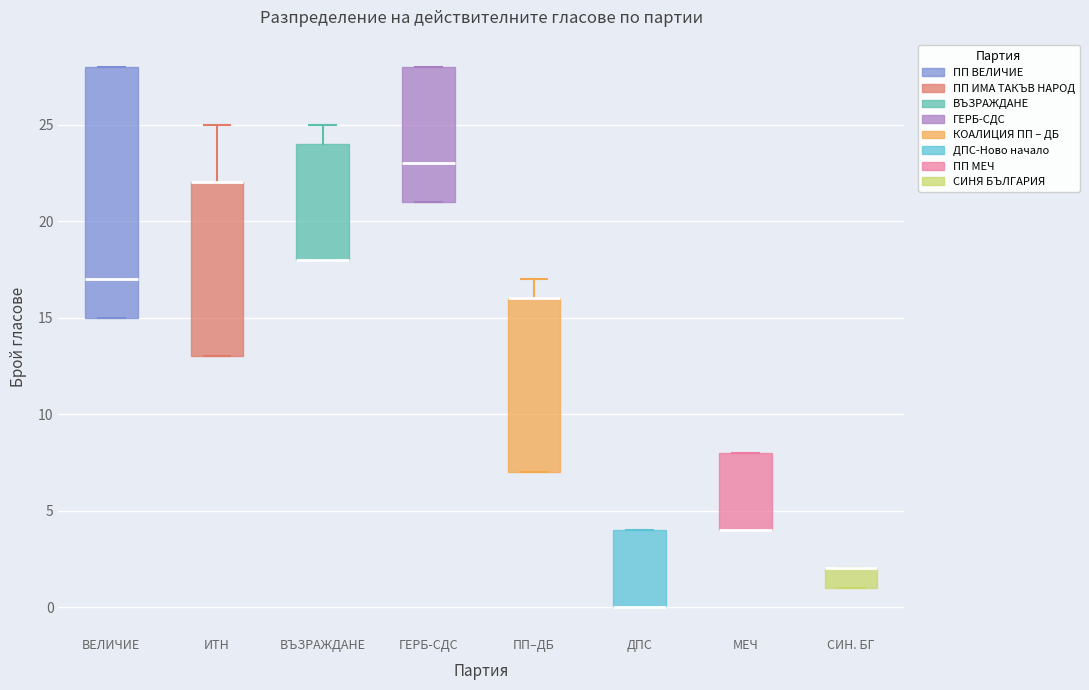

Reading left to right, transcribe this box plot: for each box, give where its median line is, the range the box spans, and where its two whiskers end, as read against the y-axis. The values are not printed on the chart, so give them approximately, as read against the axis.

ВЕЛИЧИЕ: median 17, box 15 to 28, whiskers 15 to 28
ИТН: median 22 (drawn on the box's upper edge), box 13 to 22, whiskers 13 to 25
ВЪЗРАЖДАНЕ: median 18 (drawn on the box's lower edge), box 18 to 24, whiskers 18 to 25
ГЕРБ-СДС: median 23, box 21 to 28, whiskers 21 to 28
ПП–ДБ: median 16 (drawn on the box's upper edge), box 7 to 16, whiskers 7 to 17
ДПС: median 0 (drawn on the box's lower edge), box 0 to 4, whiskers 0 to 4
МЕЧ: median 4 (drawn on the box's lower edge), box 4 to 8, whiskers 4 to 8
СИН. БГ: median 2 (drawn on the box's upper edge), box 1 to 2, whiskers 1 to 2